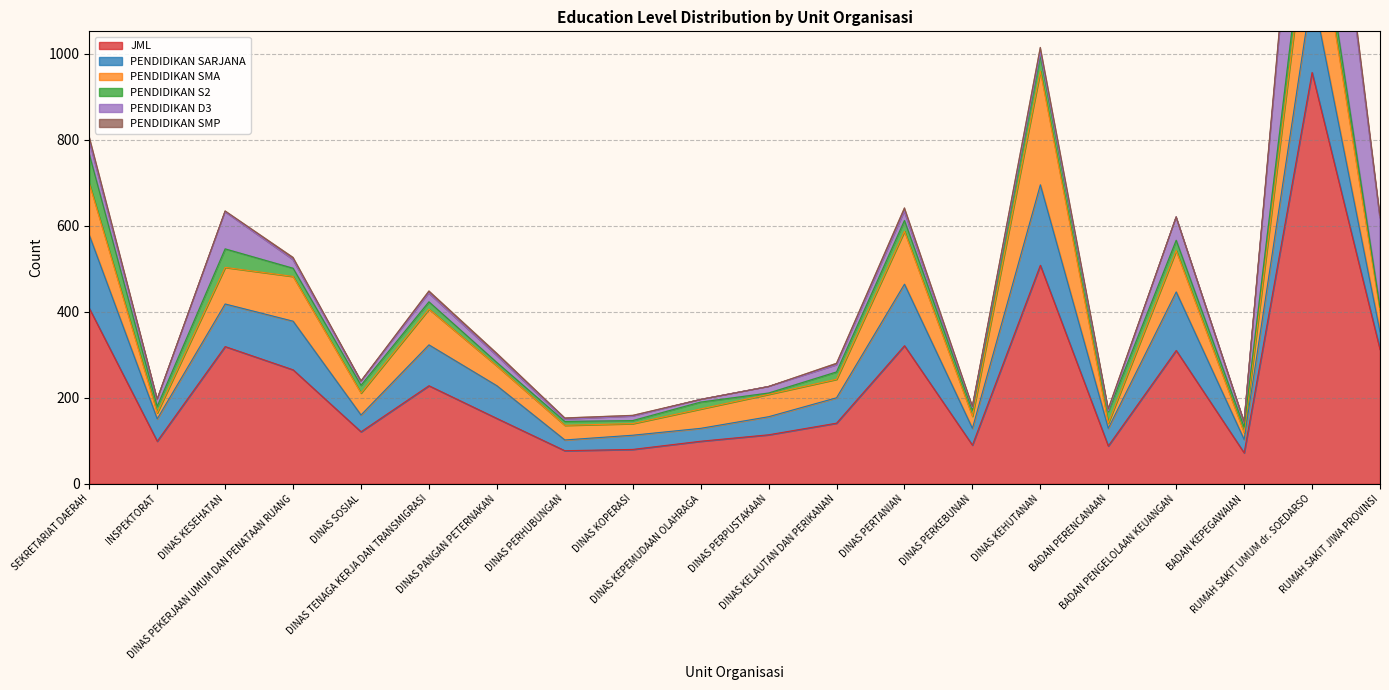

Rank the series at DINAS PERTANIAN from lowest to highest value.

PENDIDIKAN SMP, PENDIDIKAN D3, PENDIDIKAN S2, PENDIDIKAN SMA, PENDIDIKAN SARJANA, JML